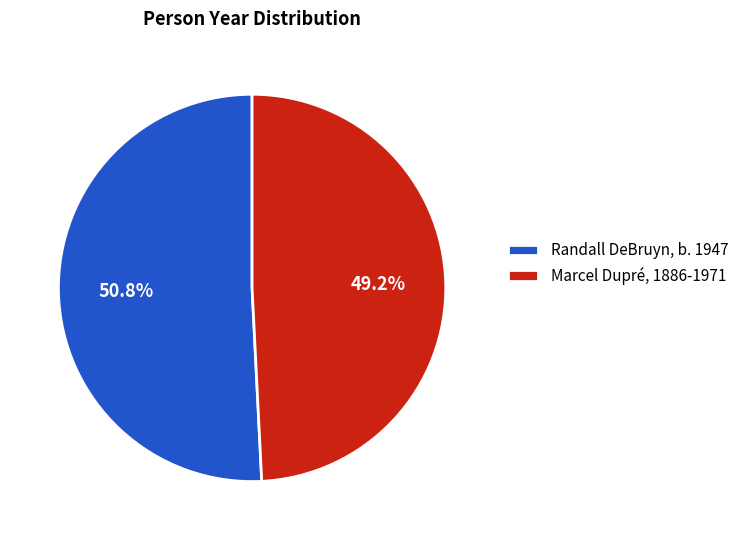

To the nearest percent, what portion does Randall DeBruyn, b. 1947 represent?

51%